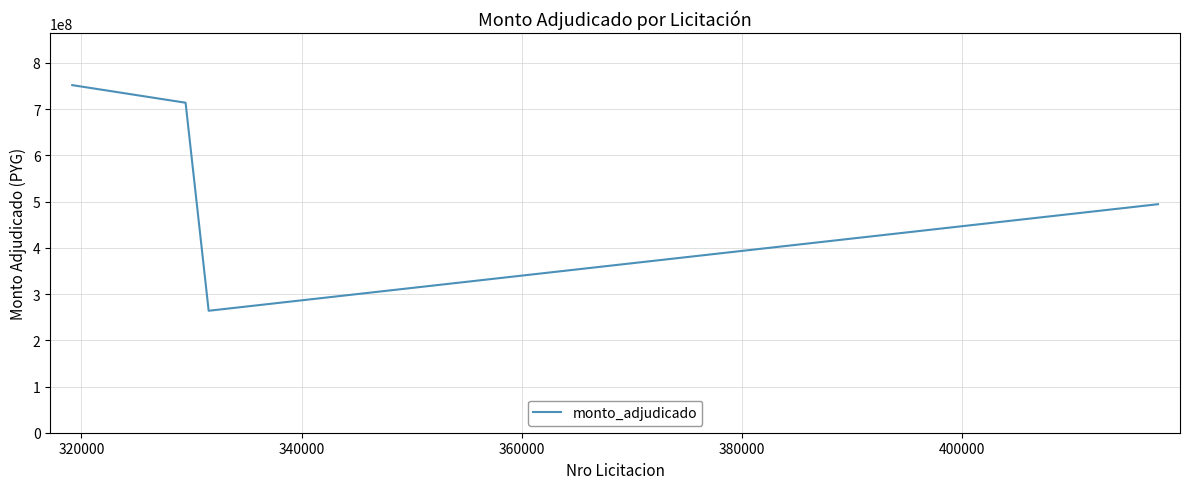

Reading right to left, what are all the values shown in this chart?

494394280	263880875	713986175	752048000